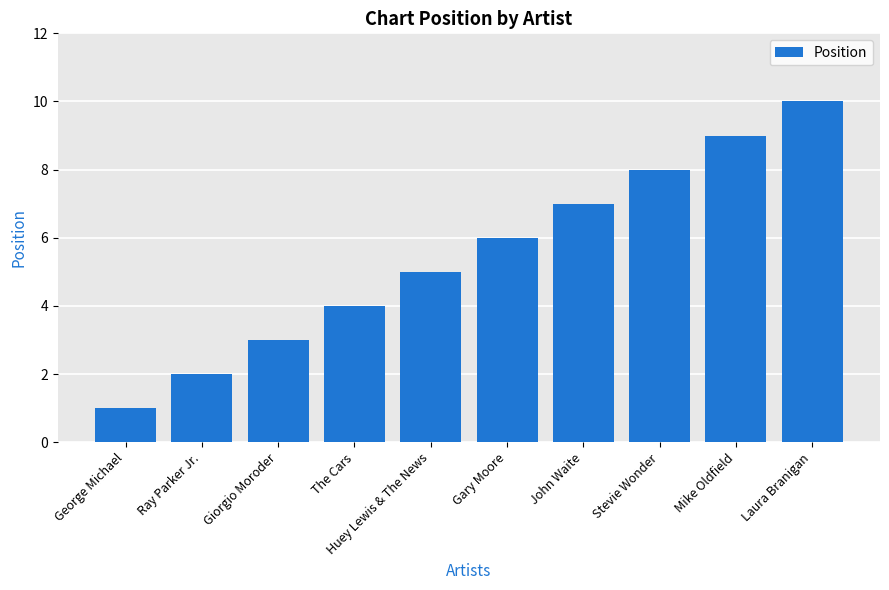

How many bars are there in total?

10